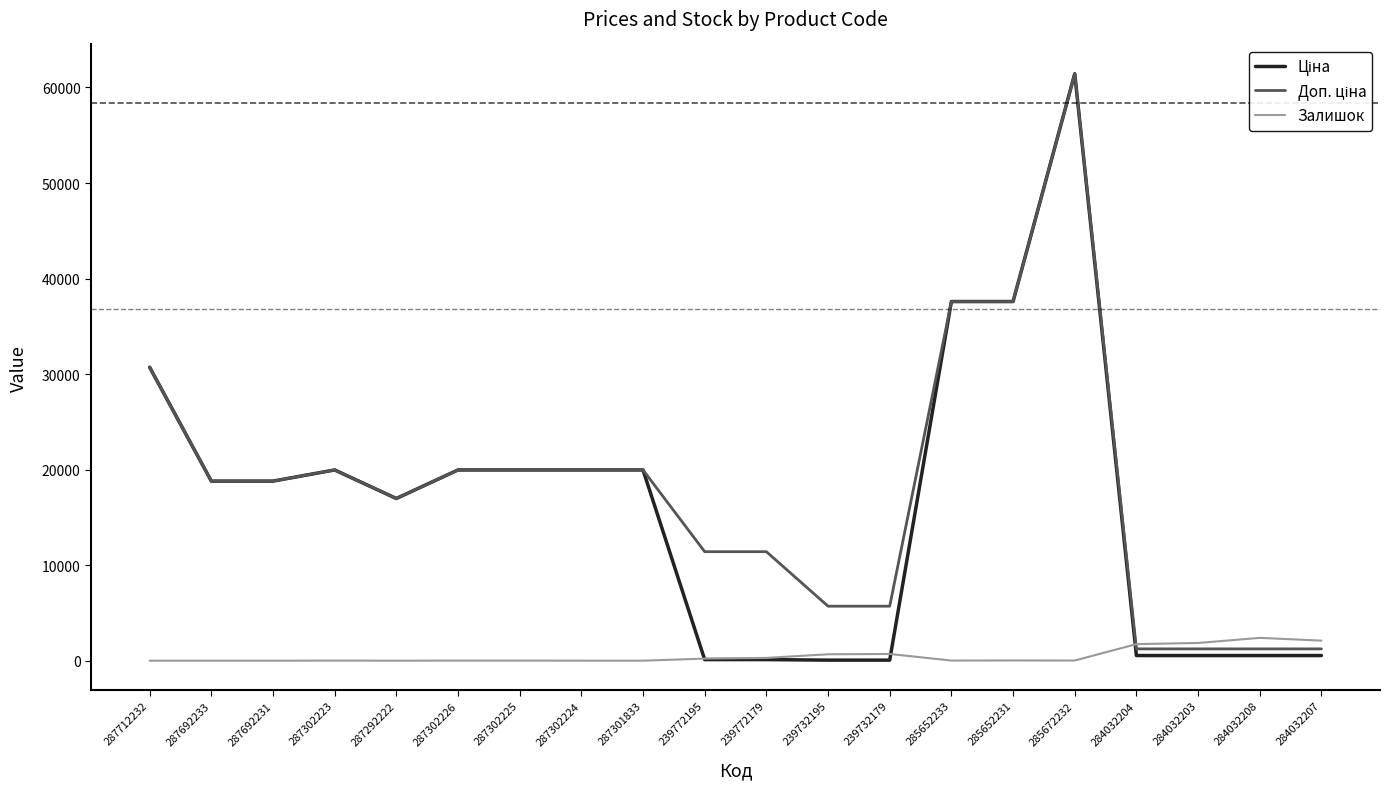

At which category is the sum across all series the highest?

285672232